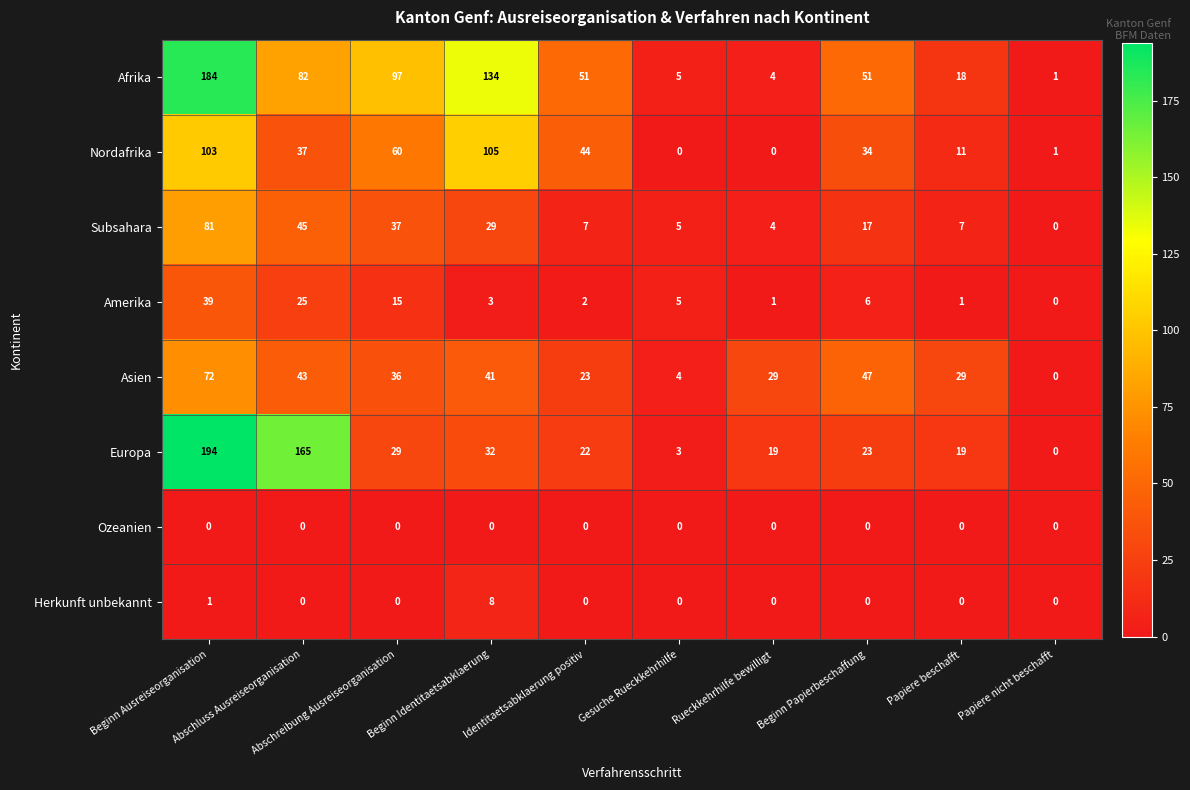

At how many categories does at least one series exceed 112?

3